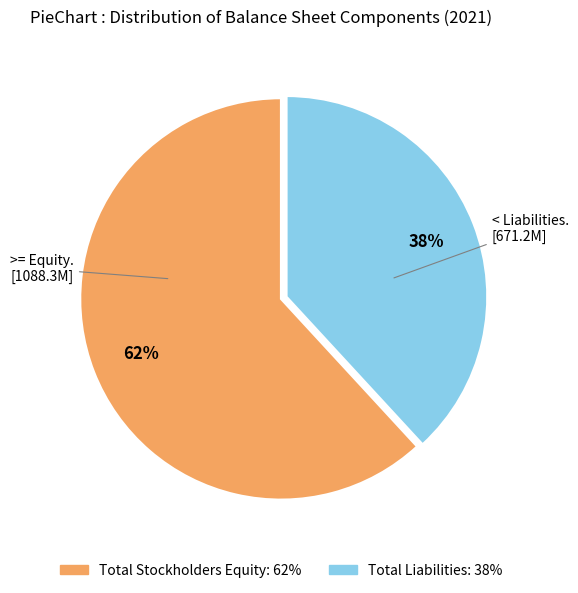

Does any single category account for the majority?

Yes